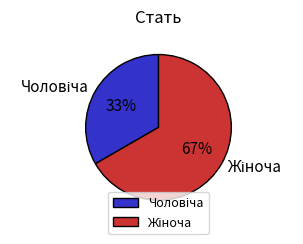

Is there any slice that represents more than half of the pie?

Yes